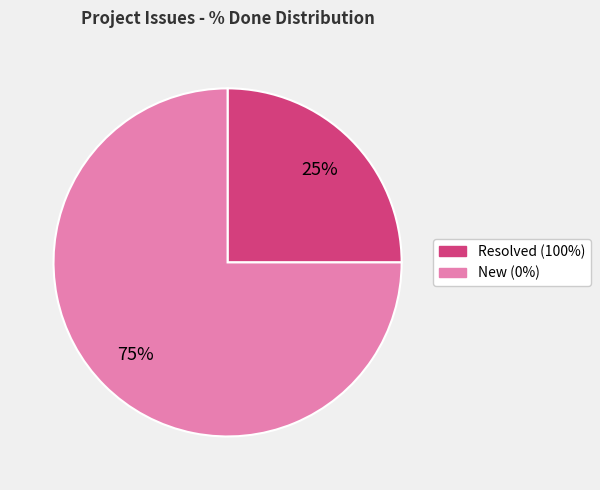

Is there any slice that represents more than half of the pie?

Yes